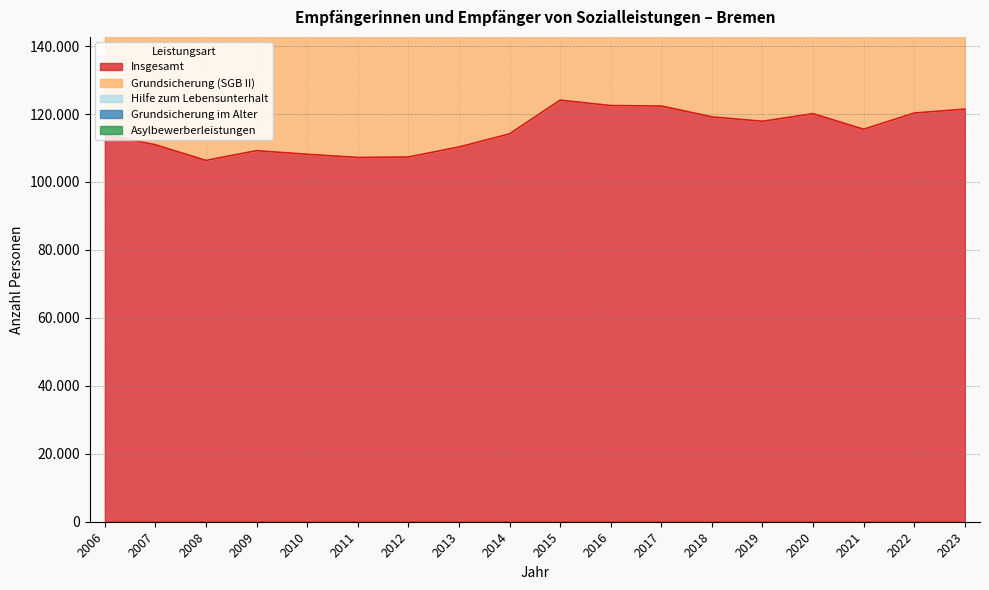

Reading left to right, list all the values displayed in this chart.

Insgesamt: 2006=113986	2007=110945	2008=106348	2009=109215	2010=108156	2011=107215	2012=107350	2013=110300	2014=114163	2015=124092	2016=122494	2017=122364	2018=119168	2019=117871	2020=120110	2021=115524	2022=120296	2023=121448
Grundsicherung (SGB II): 2006=98588	2007=95658	2008=90643	2009=93557	2010=91631	2011=89224	2012=88958	2013=89992	2014=91353	2015=95719	2016=99254	2017=101146	2018=97935	2019=96142	2020=96980	2021=91849	2022=95201	2023=96003
Hilfe zum Lebensunterhalt: 2006=1506	2007=1243	2008=1496	2009=1533	2010=1608	2011=1819	2012=1710	2013=1806	2014=1918	2015=1871	2016=1826	2017=1776	2018=1680	2019=1569	2020=1630	2021=1525	2022=1695	2023=1655
Grundsicherung im Alter: 2006=9753	2007=10253	2008=11069	2009=11435	2010=11941	2011=12909	2012=13396	2013=14262	2014=14898	2015=15343	2016=15281	2017=15510	2018=15855	2019=16161	2020=16675	2021=16895	2022=17540	2023=17970
Asylbewerberleistungen: 2006=4139	2007=3791	2008=3140	2009=2690	2010=2976	2011=3263	2012=3286	2013=4240	2014=5994	2015=11159	2016=6133	2017=3932	2018=3698	2019=3999	2020=4825	2021=5255	2022=5860	2023=5820